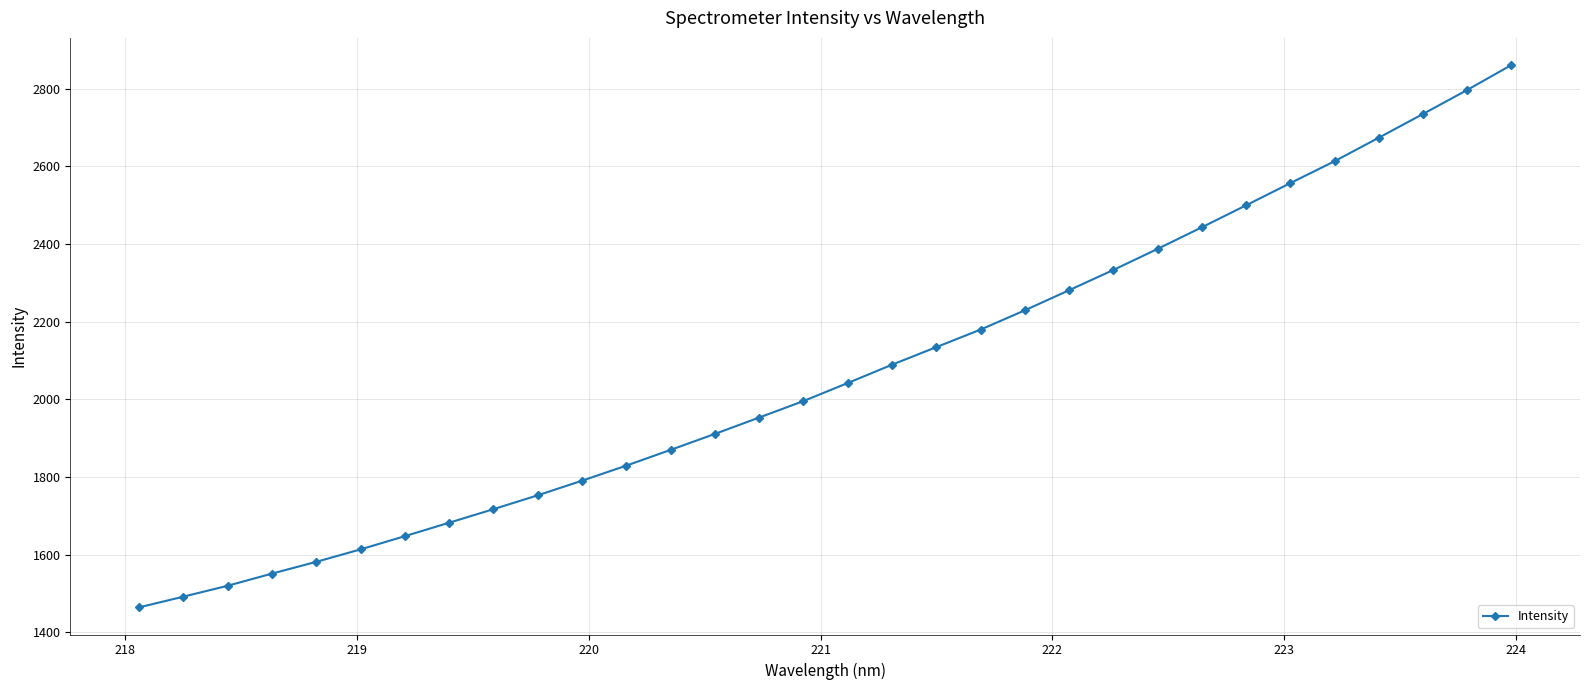

What is the value of the 31st point from the left?

2796.8